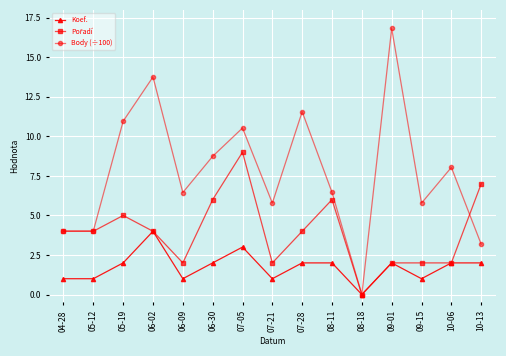

Is the value of Body (÷100) at 06-30 greater than the value of Koef. at 05-12?

Yes